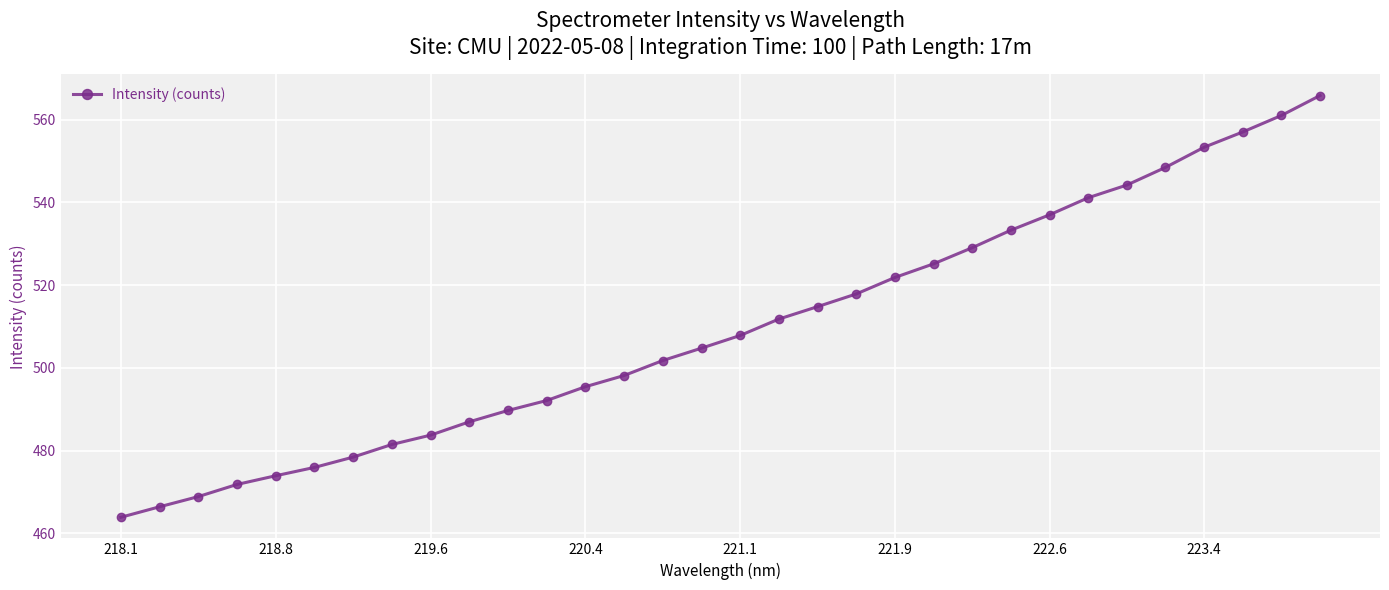

What is the smallest value displayed?

463.9